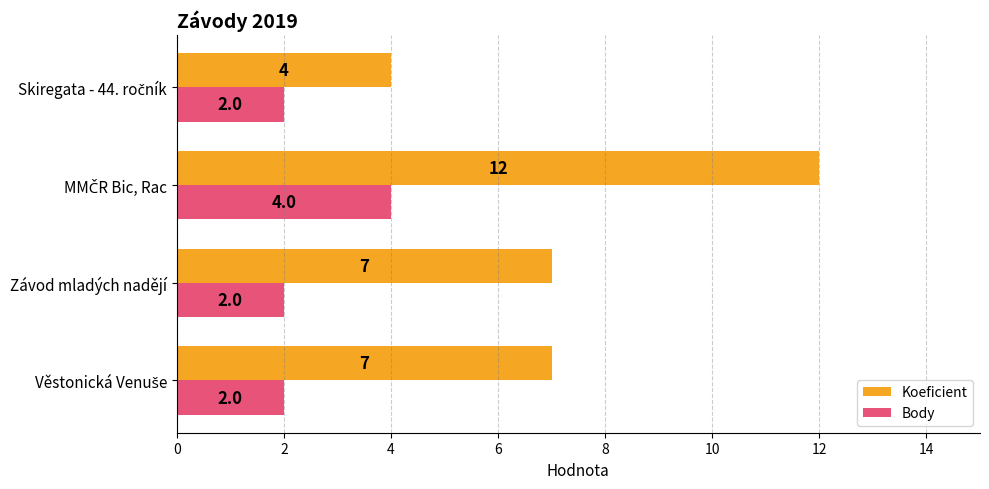

Rank the series by their maximum value, from highest to lowest.

Koeficient, Body